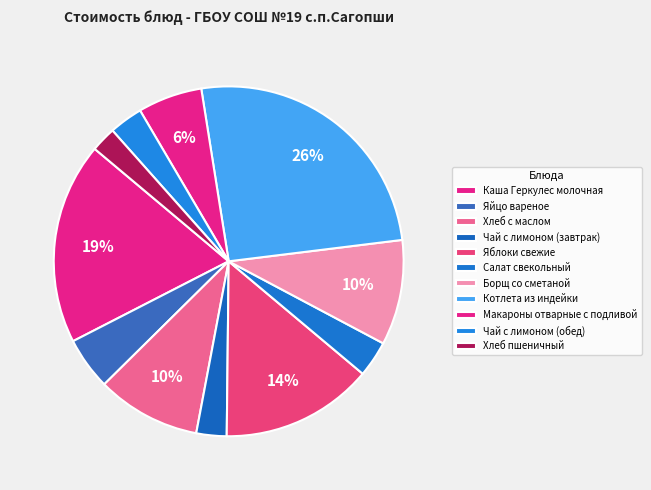

Between Яйцо вареное and Макароны отварные с подливой, which is larger?

Макароны отварные с подливой